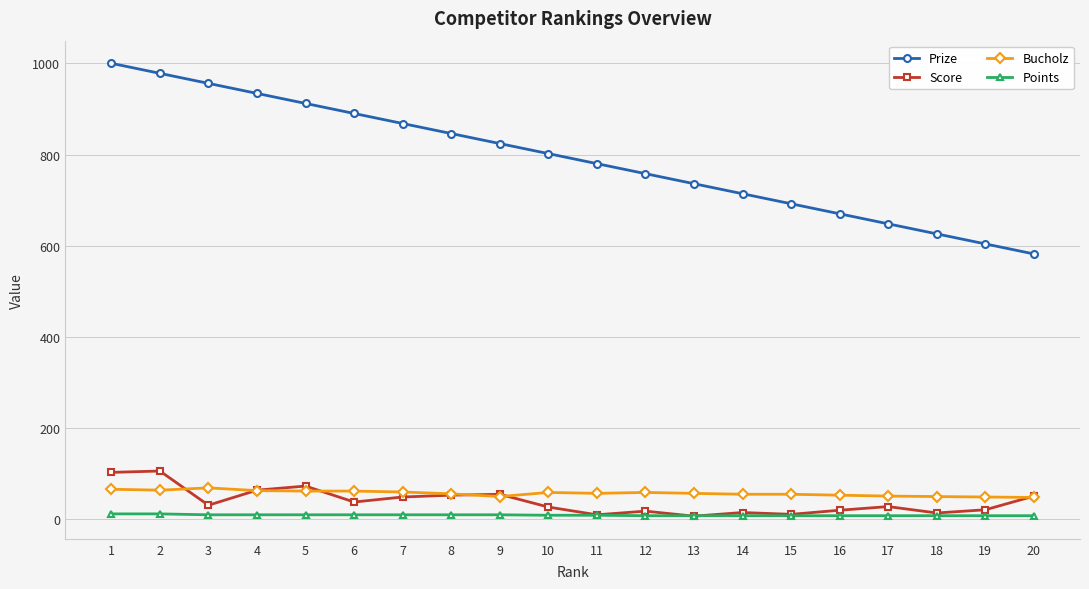

How many series are shown in this chart?

4